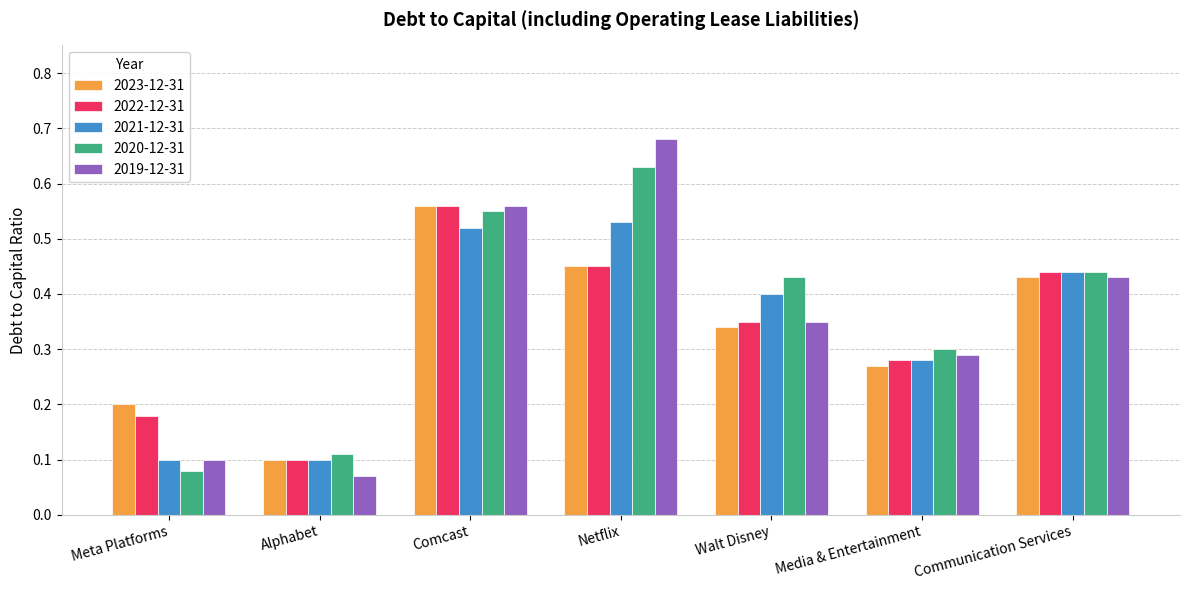

What is the sum of the 2020-12-31 values at Comcast and Media & Entertainment?

0.9